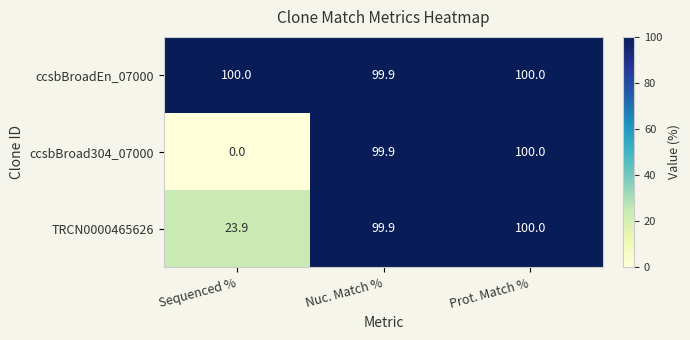

Reading right to left, extract all data points from this chart.

ccsbBroadEn_07000: 100.0	99.9	100.0
ccsbBroad304_07000: 100.0	99.9	0.0
TRCN0000465626: 100.0	99.9	23.9